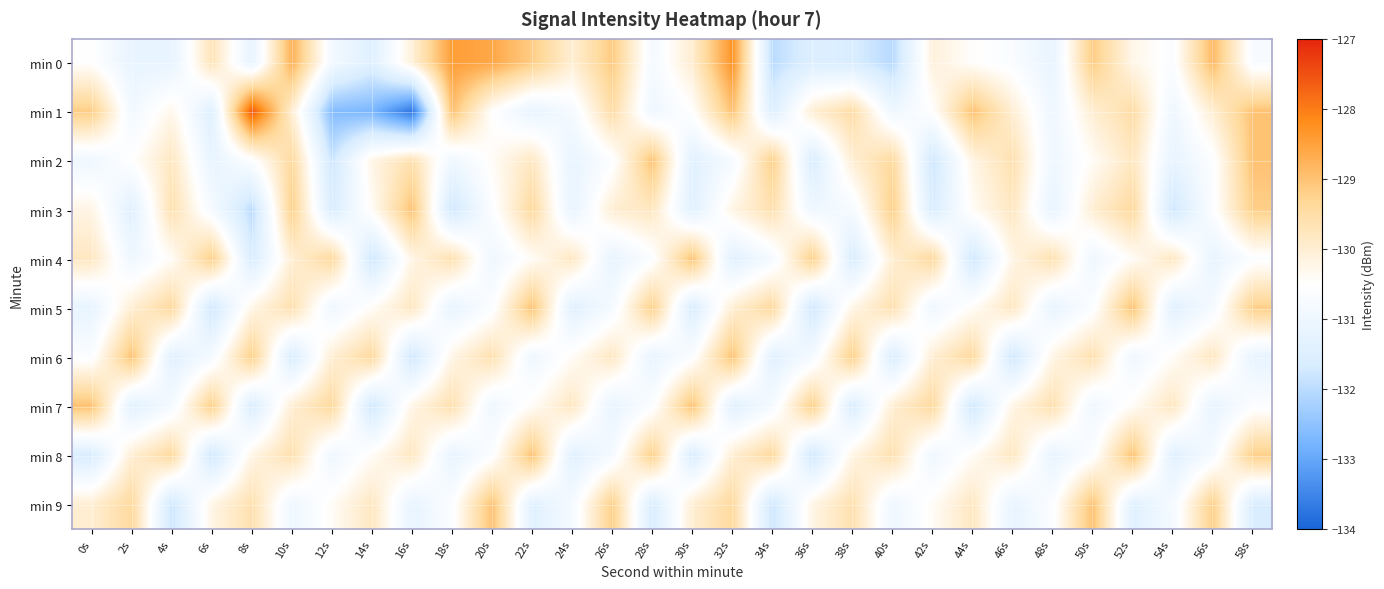

Reading left to right, extract all data points from this chart.

min 0: 0s=-130.5	2s=-131.2	4s=-131.2	6s=-129.7	8s=-131.2	10s=-128.7	12s=-130.9	14s=-131.4	16s=-130.1	18s=-128.5	20s=-128.6	22s=-129.2	24s=-130.0	26s=-129.1	28s=-130.8	30s=-130.0	32s=-128.3	34s=-132.0	36s=-131.5	38s=-131.6	40s=-132.0	42s=-130.1	44s=-130.5	46s=-130.7	48s=-131.2	50s=-129.1	52s=-130.2	54s=-130.6	56s=-128.9	58s=-130.7
min 1: 0s=-129.2	2s=-130.9	4s=-130.3	6s=-131.5	8s=-127.6	10s=-130.0	12s=-132.6	14s=-132.7	16s=-133.7	18s=-129.0	20s=-130.5	22s=-131.2	24s=-130.8	26s=-129.5	28s=-131.0	30s=-130.5	32s=-129.0	34s=-131.5	36s=-130.0	38s=-129.5	40s=-131.0	42s=-130.5	44s=-129.0	46s=-130.0	48s=-131.0	50s=-130.0	52s=-129.5	54s=-131.0	56s=-130.0	58s=-129.0
min 2: 0s=-131.0	2s=-130.5	4s=-129.8	6s=-131.2	8s=-130.6	10s=-129.4	12s=-131.8	14s=-130.2	16s=-129.6	18s=-131.0	20s=-130.4	22s=-129.8	24s=-131.2	26s=-130.6	28s=-129.0	30s=-131.4	32s=-130.8	34s=-129.2	36s=-131.6	38s=-130.0	40s=-129.4	42s=-131.8	44s=-130.2	46s=-129.6	48s=-131.0	50s=-130.4	52s=-129.8	54s=-131.2	56s=-130.6	58s=-129.0
min 3: 0s=-130.2	2s=-131.4	4s=-129.6	6s=-130.8	8s=-132.0	10s=-129.2	12s=-131.6	14s=-130.4	16s=-129.0	18s=-131.8	20s=-130.6	22s=-129.4	24s=-131.2	26s=-130.0	28s=-129.8	30s=-131.4	32s=-130.2	34s=-129.6	36s=-131.0	38s=-130.8	40s=-129.2	42s=-131.6	44s=-130.4	46s=-129.8	48s=-131.2	50s=-130.0	52s=-129.4	54s=-131.8	56s=-130.6	58s=-129.2
min 4: 0s=-129.8	2s=-131.0	4s=-130.4	6s=-129.2	8s=-131.6	10s=-130.0	12s=-129.4	14s=-131.8	16s=-130.2	18s=-129.6	20s=-131.0	22s=-130.4	24s=-129.8	26s=-131.2	28s=-130.6	30s=-129.0	32s=-131.4	34s=-130.8	36s=-129.2	38s=-131.6	40s=-130.0	42s=-129.4	44s=-131.8	46s=-130.2	48s=-129.6	50s=-131.0	52s=-130.4	54s=-129.8	56s=-131.2	58s=-130.6
min 5: 0s=-131.2	2s=-130.0	4s=-129.4	6s=-131.8	8s=-130.2	10s=-129.6	12s=-131.0	14s=-130.4	16s=-129.8	18s=-131.2	20s=-130.6	22s=-129.0	24s=-131.4	26s=-130.8	28s=-129.2	30s=-131.6	32s=-130.0	34s=-129.4	36s=-131.8	38s=-130.2	40s=-129.6	42s=-131.0	44s=-130.4	46s=-129.8	48s=-131.2	50s=-130.6	52s=-129.0	54s=-131.4	56s=-130.8	58s=-129.2
min 6: 0s=-130.6	2s=-129.0	4s=-131.4	6s=-130.8	8s=-129.2	10s=-131.6	12s=-130.0	14s=-129.4	16s=-131.8	18s=-130.2	20s=-129.6	22s=-131.0	24s=-130.4	26s=-129.8	28s=-131.2	30s=-130.6	32s=-129.0	34s=-131.4	36s=-130.8	38s=-129.2	40s=-131.6	42s=-130.0	44s=-129.4	46s=-131.8	48s=-130.2	50s=-129.6	52s=-131.0	54s=-130.4	56s=-129.8	58s=-131.2
min 7: 0s=-129.0	2s=-131.4	4s=-130.8	6s=-129.2	8s=-131.6	10s=-130.0	12s=-129.4	14s=-131.8	16s=-130.2	18s=-129.6	20s=-131.0	22s=-130.4	24s=-129.8	26s=-131.2	28s=-130.6	30s=-129.0	32s=-131.4	34s=-130.8	36s=-129.2	38s=-131.6	40s=-130.0	42s=-129.4	44s=-131.8	46s=-130.2	48s=-129.6	50s=-131.0	52s=-130.4	54s=-129.8	56s=-131.2	58s=-130.6
min 8: 0s=-131.6	2s=-130.0	4s=-129.4	6s=-131.8	8s=-130.2	10s=-129.6	12s=-131.0	14s=-130.4	16s=-129.8	18s=-131.2	20s=-130.6	22s=-129.0	24s=-131.4	26s=-130.8	28s=-129.2	30s=-131.6	32s=-130.0	34s=-129.4	36s=-131.8	38s=-130.2	40s=-129.6	42s=-131.0	44s=-130.4	46s=-129.8	48s=-131.2	50s=-130.6	52s=-129.0	54s=-131.4	56s=-130.8	58s=-129.2
min 9: 0s=-130.0	2s=-129.4	4s=-131.8	6s=-130.2	8s=-129.6	10s=-131.0	12s=-130.4	14s=-129.8	16s=-131.2	18s=-130.6	20s=-129.0	22s=-131.4	24s=-130.8	26s=-129.2	28s=-131.6	30s=-130.0	32s=-129.4	34s=-131.8	36s=-130.2	38s=-129.6	40s=-131.0	42s=-130.4	44s=-129.8	46s=-131.2	48s=-130.6	50s=-129.0	52s=-131.4	54s=-130.8	56s=-129.2	58s=-131.6